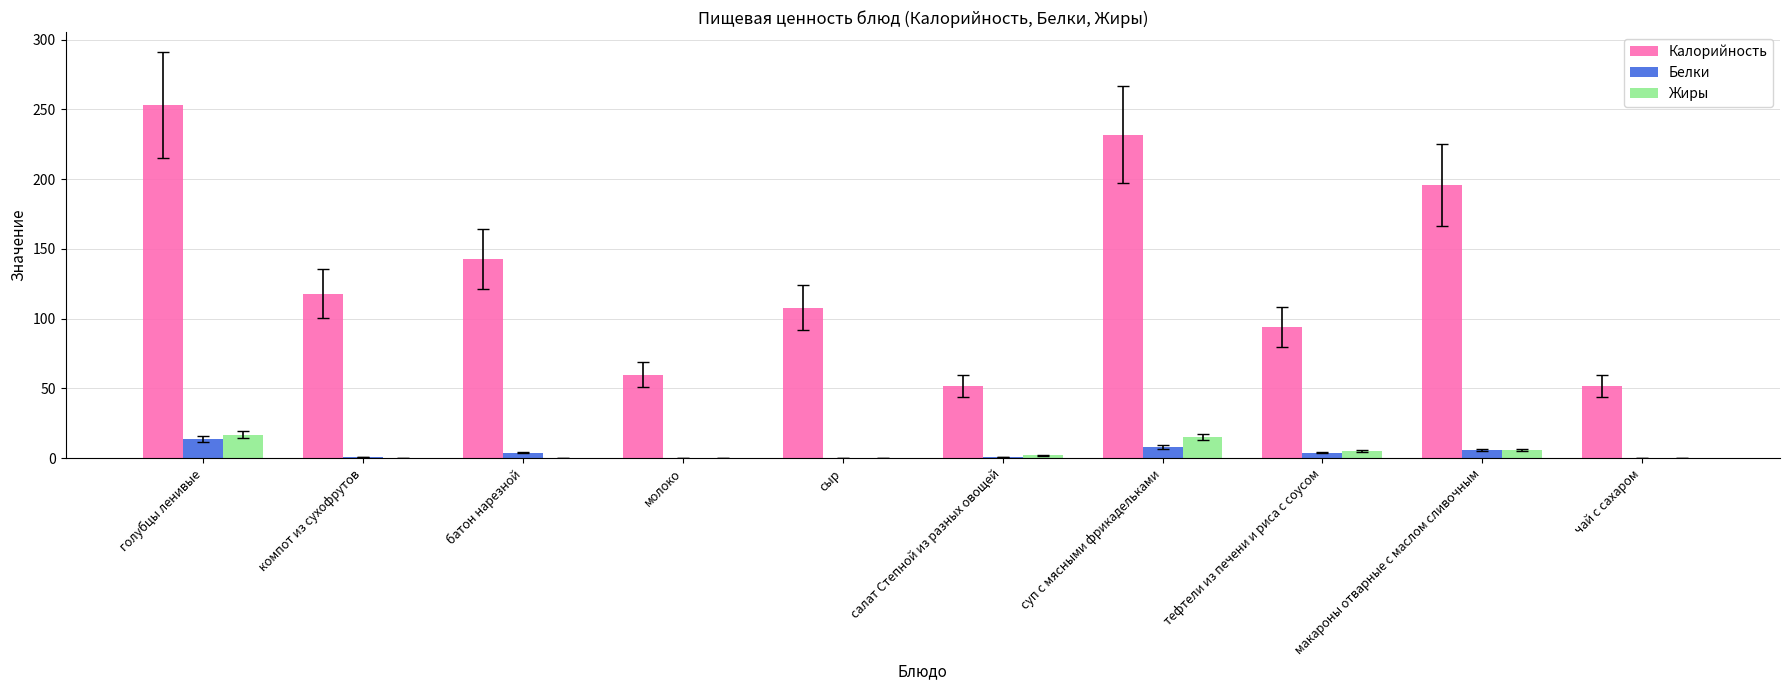

Which series changed the most between голубцы ленивые and тефтели из печени и риса с соусом?

Калорийность